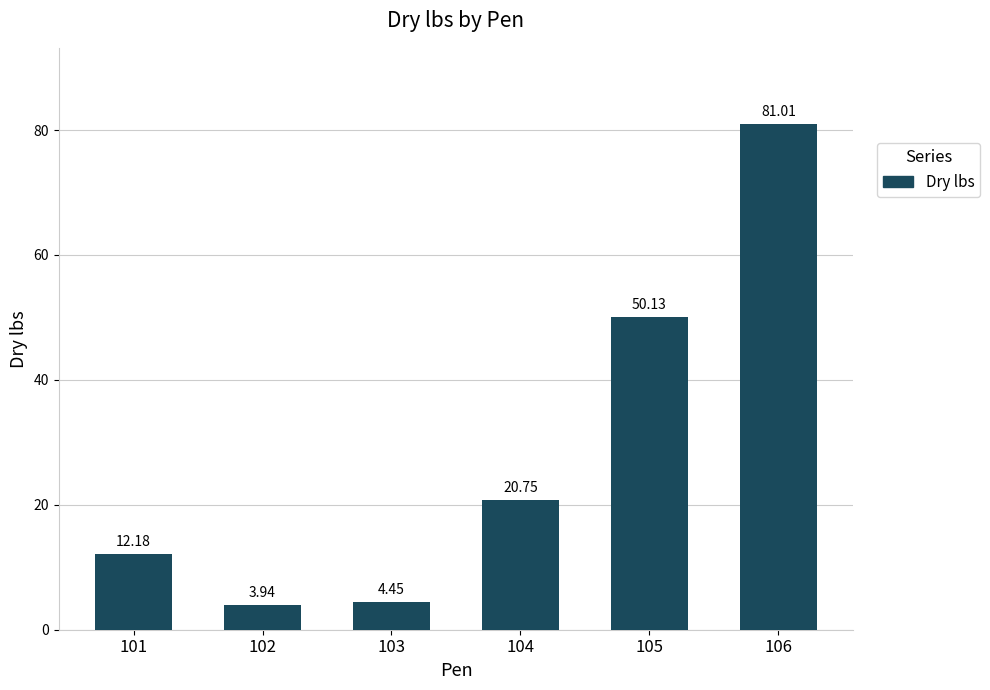

List the labels in order of value, smallest first.

102, 103, 101, 104, 105, 106